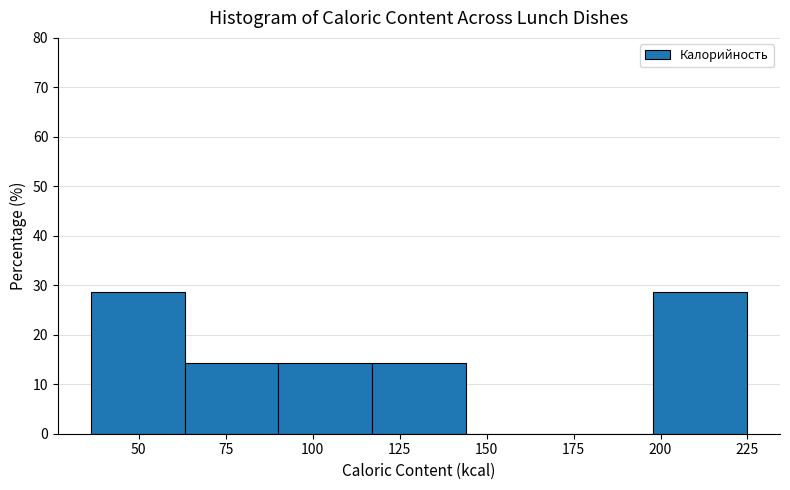

Reading left to right, transcribe this chart: for each bar, give the range it covers on the x-axis and its height. Neither the bar edges nor the heights are printed on the chart, so give them approximately, as read against the axes.

35 to 65: 29
65 to 90: 14
90 to 115: 14
115 to 145: 14
145 to 170: 0
170 to 200: 0
200 to 225: 29